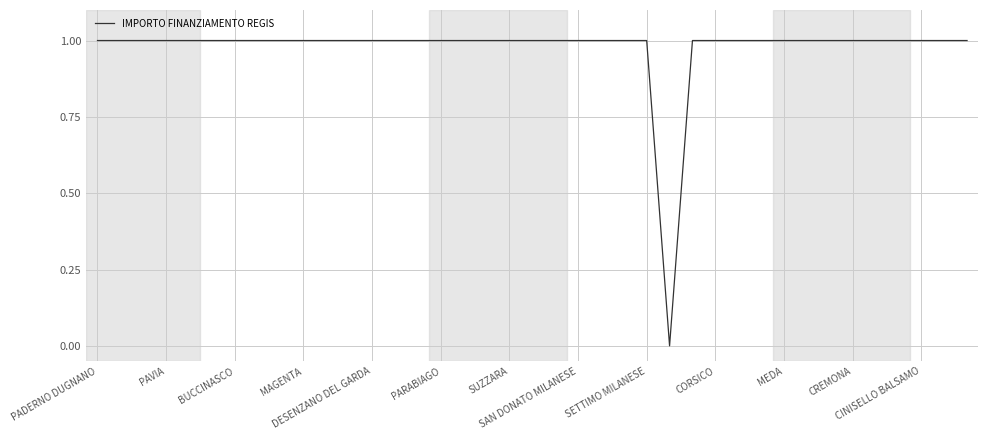

True or false: the data has more than 2 interior local peaks.

False